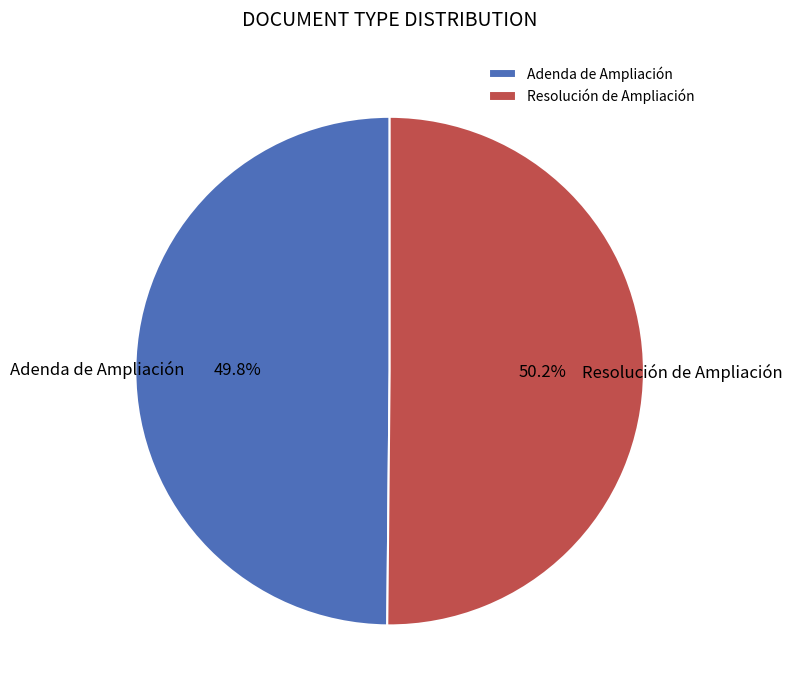

The Resolución de Ampliación slice represents 50% of the pie. True or false?

True